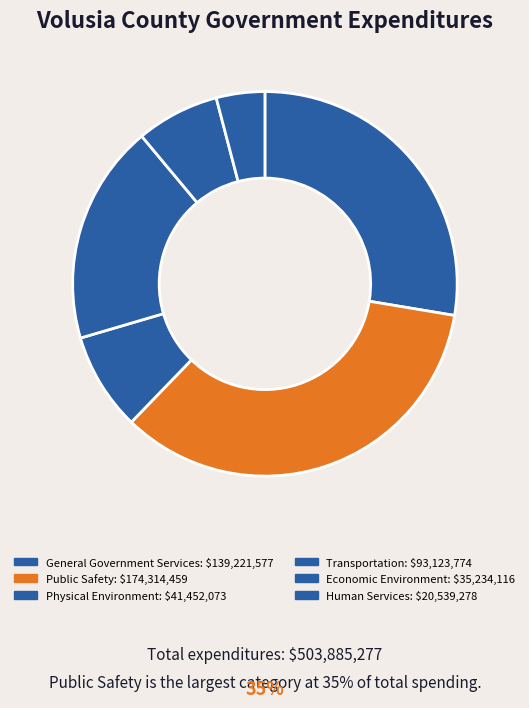

Between Human Services and Transportation, which is larger?

Transportation